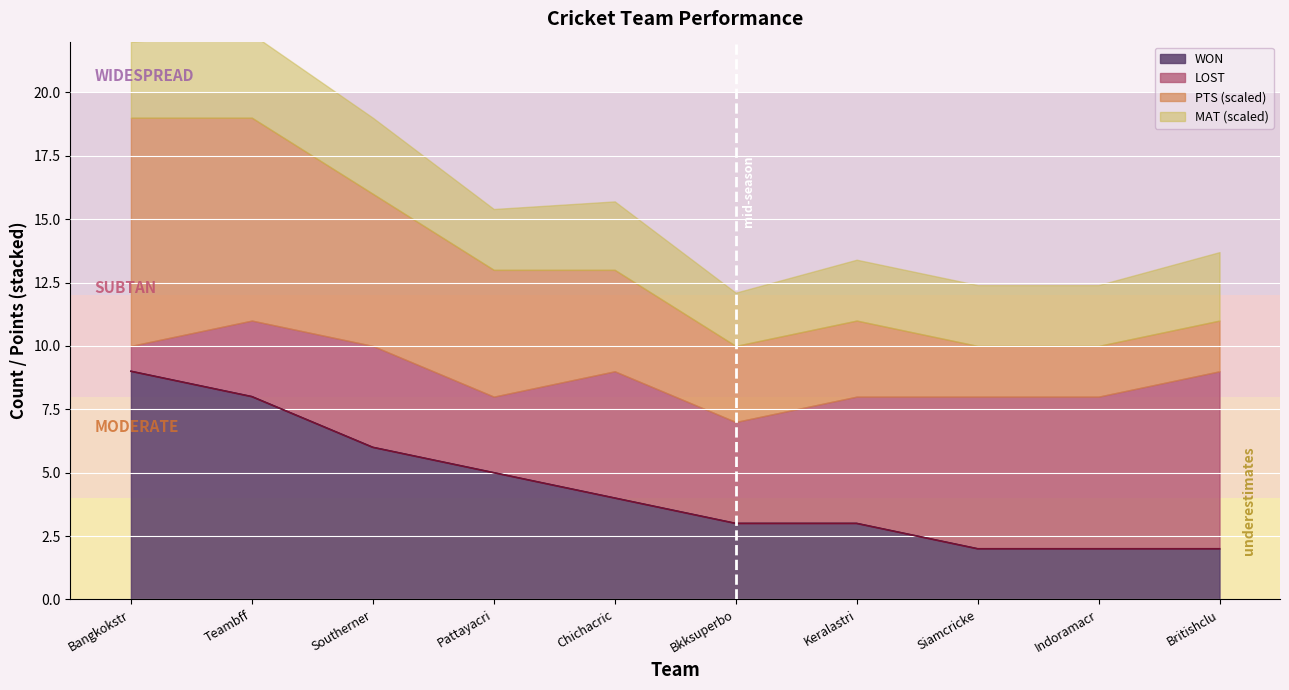

What is the average value of the WON series?

4